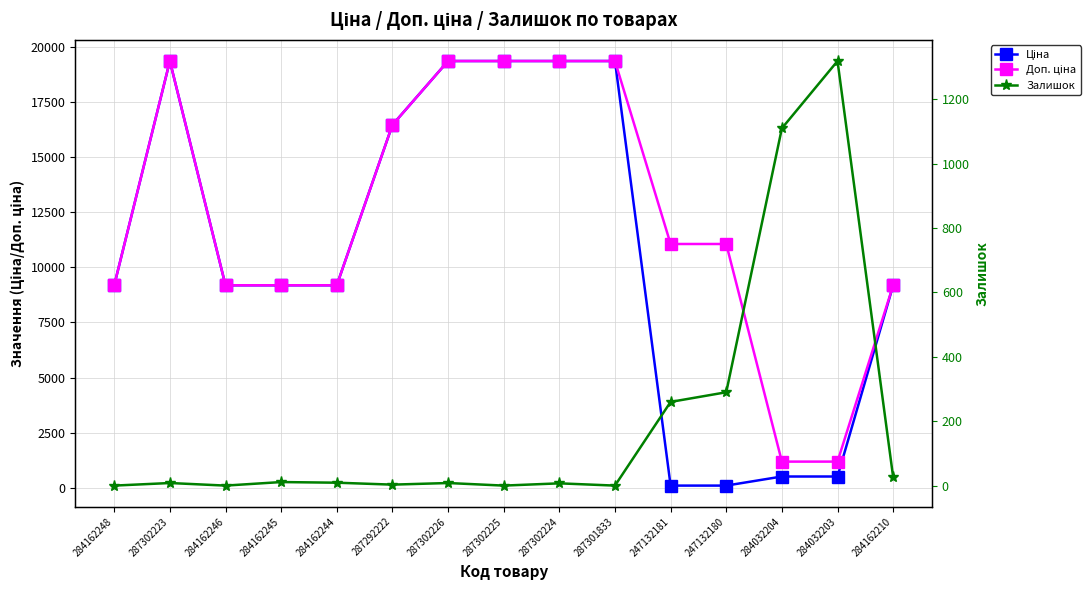

True or false: Доп. ціна and Ціна cross at least once.

False